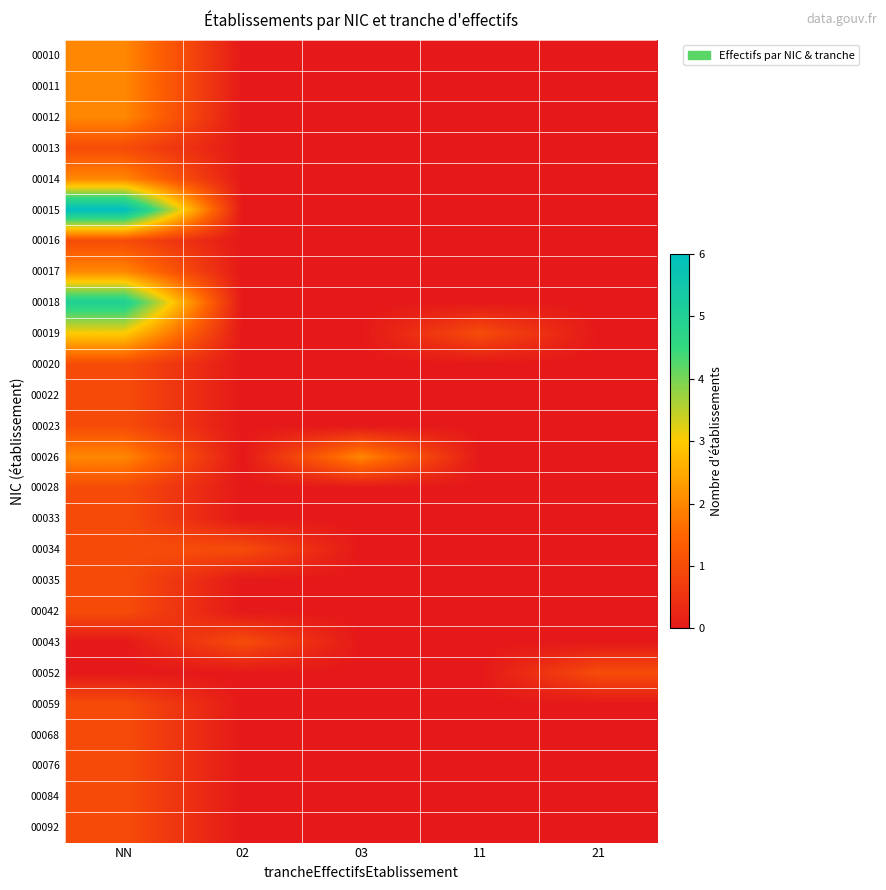

Reading right to left, transcribe all the data shown in this chart.

00010: 21=0	11=0	03=0	02=0	NN=2
00011: 21=0	11=0	03=0	02=0	NN=2
00012: 21=0	11=0	03=0	02=0	NN=2
00013: 21=0	11=0	03=0	02=0	NN=1
00014: 21=0	11=0	03=0	02=0	NN=2
00015: 21=0	11=0	03=0	02=0	NN=6
00016: 21=0	11=0	03=0	02=0	NN=1
00017: 21=0	11=0	03=0	02=0	NN=2
00018: 21=0	11=0	03=0	02=0	NN=5
00019: 21=0	11=1	03=0	02=0	NN=3
00020: 21=0	11=0	03=0	02=0	NN=1
00022: 21=0	11=0	03=0	02=0	NN=1
00023: 21=0	11=0	03=0	02=0	NN=1
00026: 21=0	11=0	03=2	02=0	NN=2
00028: 21=0	11=0	03=0	02=0	NN=1
00033: 21=0	11=0	03=0	02=0	NN=1
00034: 21=0	11=0	03=0	02=1	NN=1
00035: 21=0	11=0	03=0	02=0	NN=1
00042: 21=0	11=0	03=0	02=0	NN=1
00043: 21=0	11=0	03=0	02=1	NN=0
00052: 21=1	11=0	03=0	02=0	NN=0
00059: 21=0	11=0	03=0	02=0	NN=1
00068: 21=0	11=0	03=0	02=0	NN=1
00076: 21=0	11=0	03=0	02=0	NN=1
00084: 21=0	11=0	03=0	02=0	NN=1
00092: 21=0	11=0	03=0	02=0	NN=1